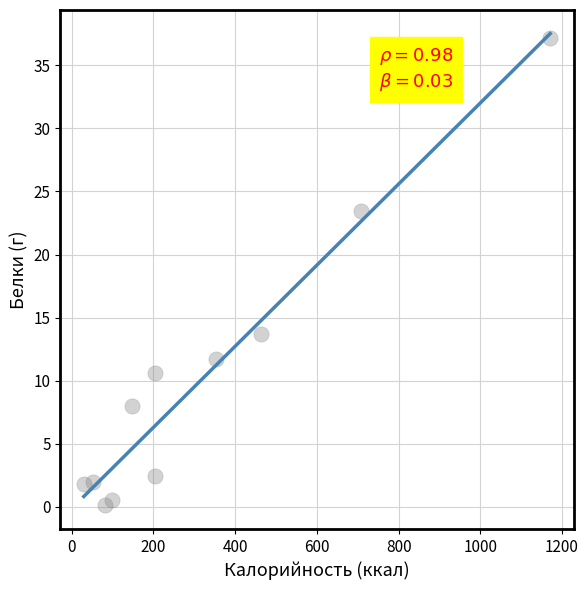

What is the range of Y values (max minus min)?

37.1